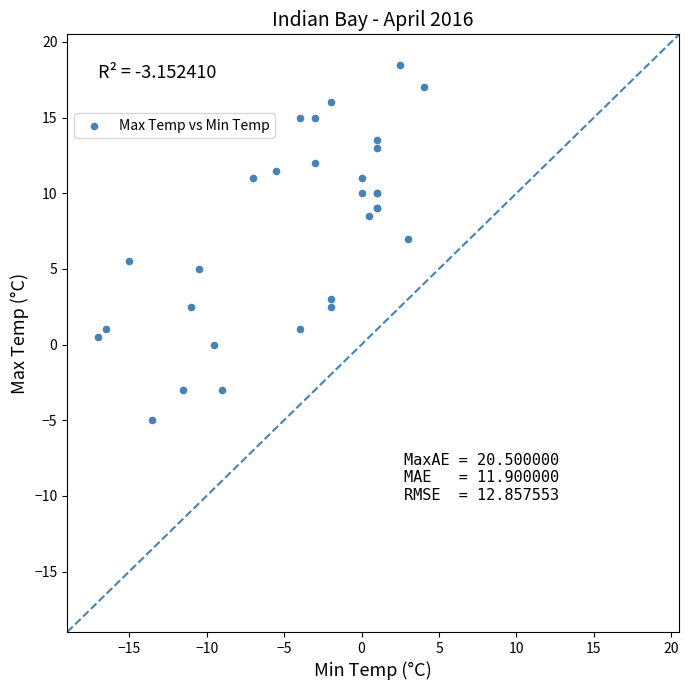

What Y value in the scatter plot is closest to 6?

5.5